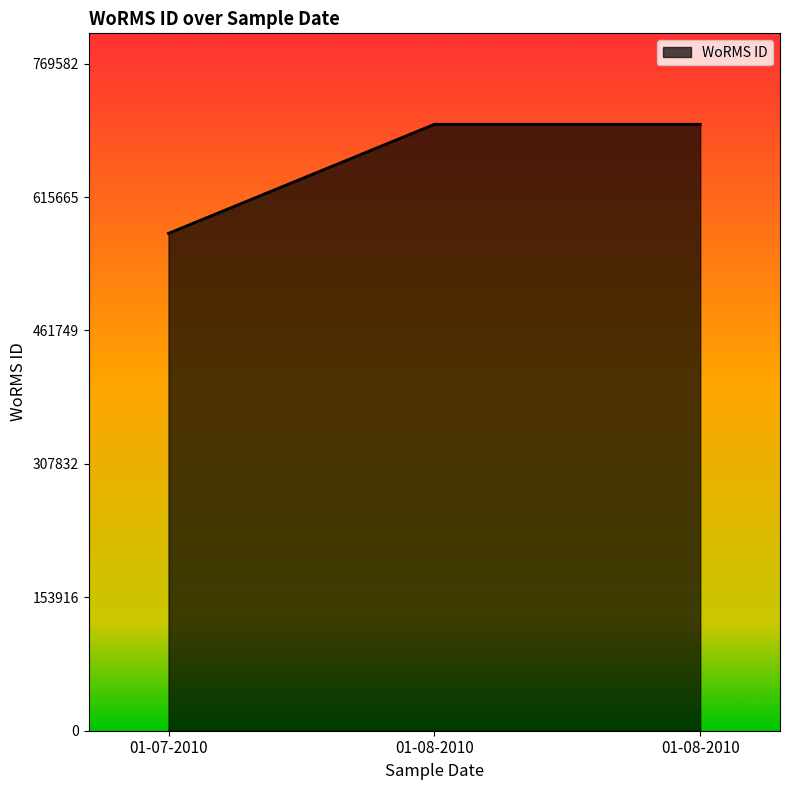

What is the sum of the values at 01-08-2010 and 01-08-2010?

1399240